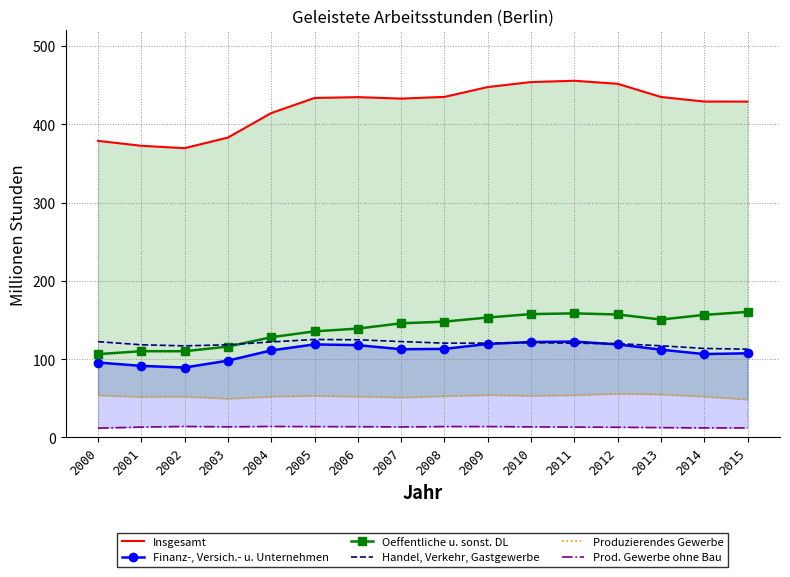

What are all the series names shown in the legend?

Insgesamt, Finanz-, Versich.- u. Unternehmen, Oeffentliche u. sonst. DL, Handel, Verkehr, Gastgewerbe, Produzierendes Gewerbe, Prod. Gewerbe ohne Bau